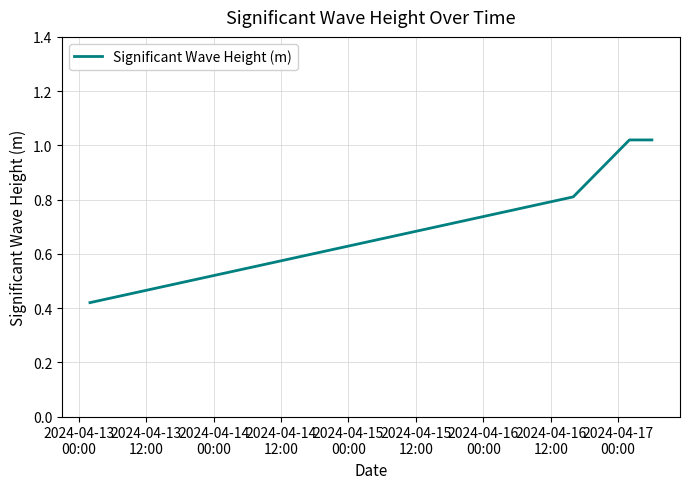

Does the chart have visible grid lines?

Yes